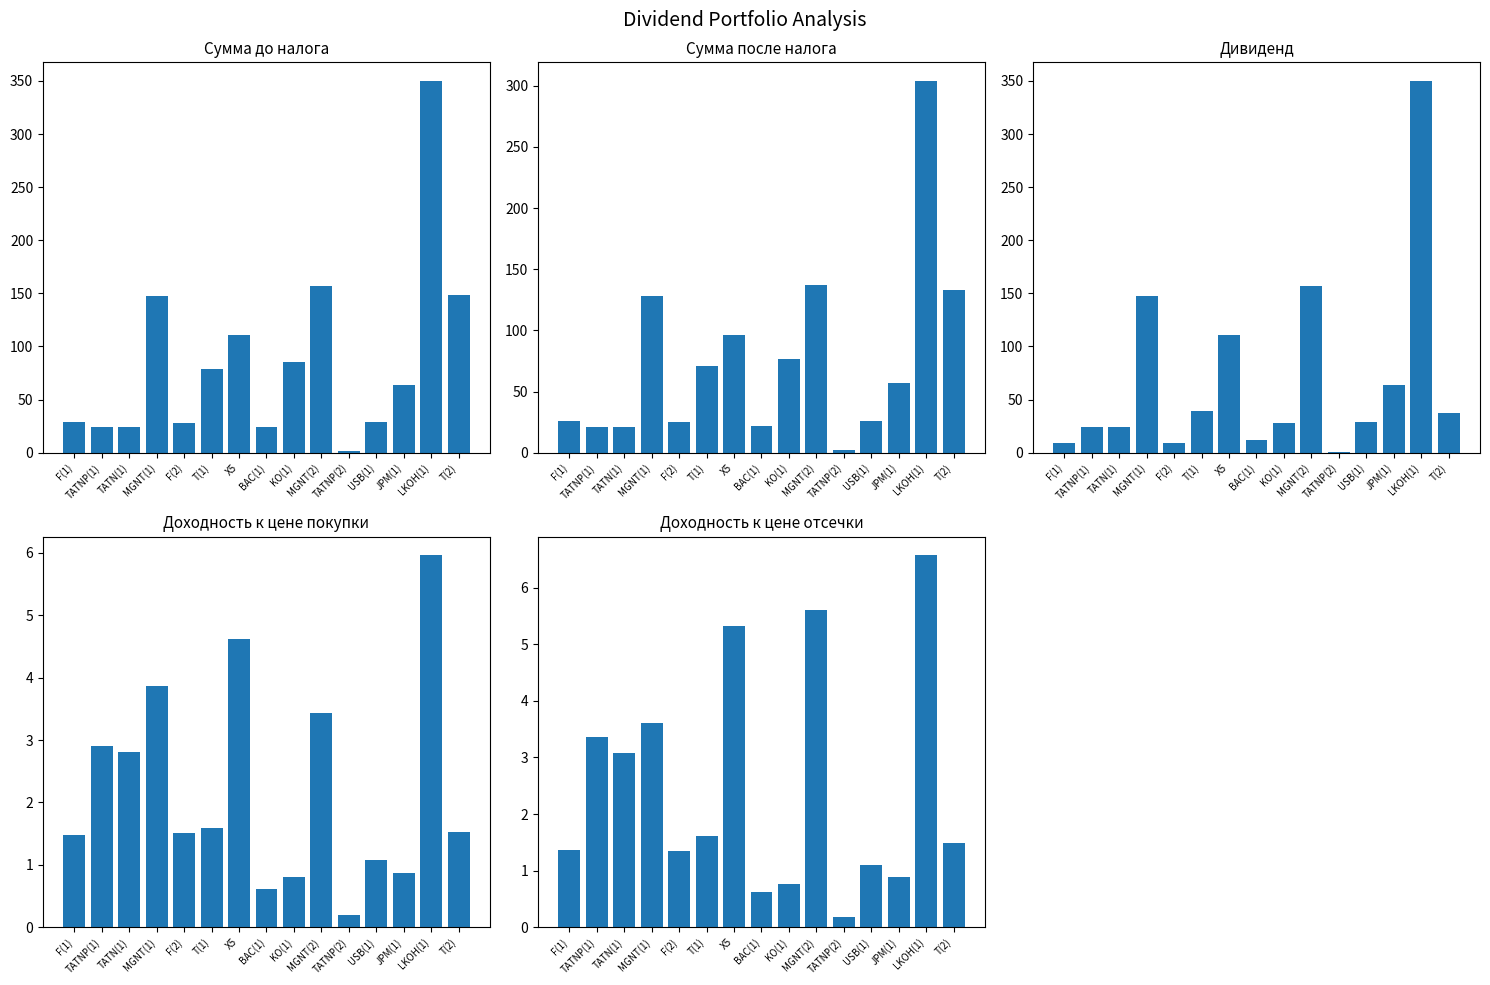

At which label does Доходность к цене покупки first exceed 1?

F(1)